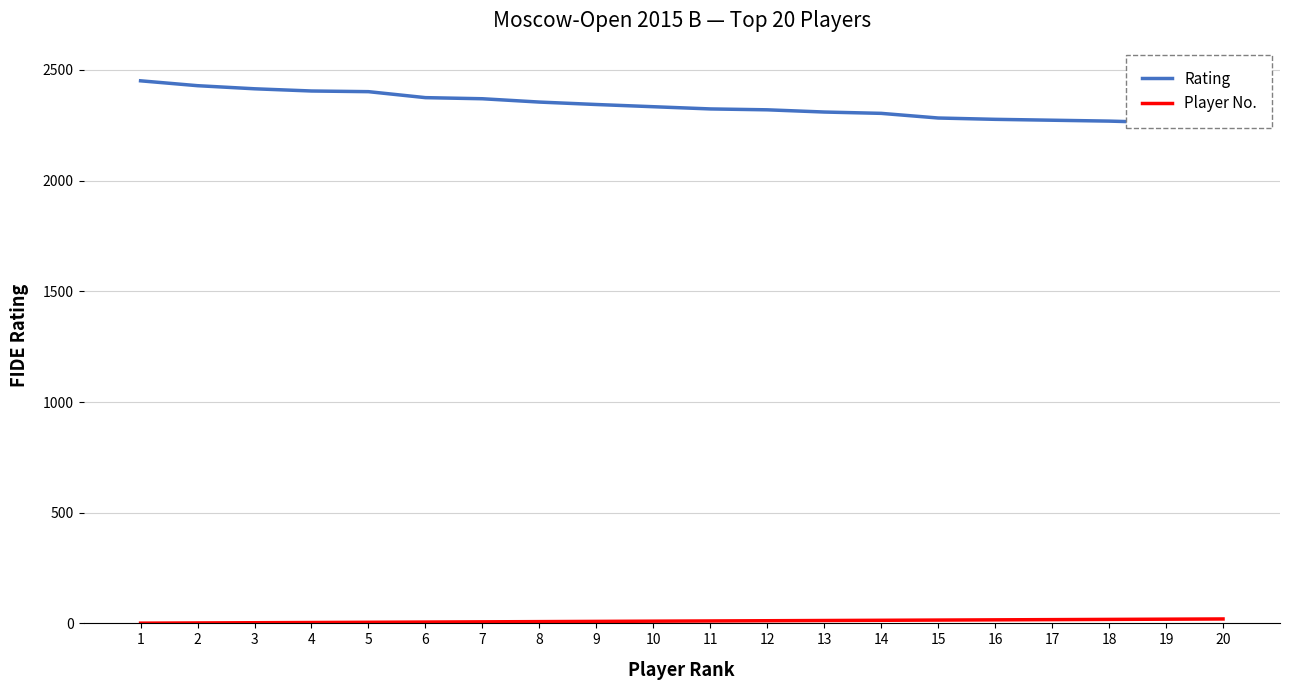

What is the smallest value displayed?

1